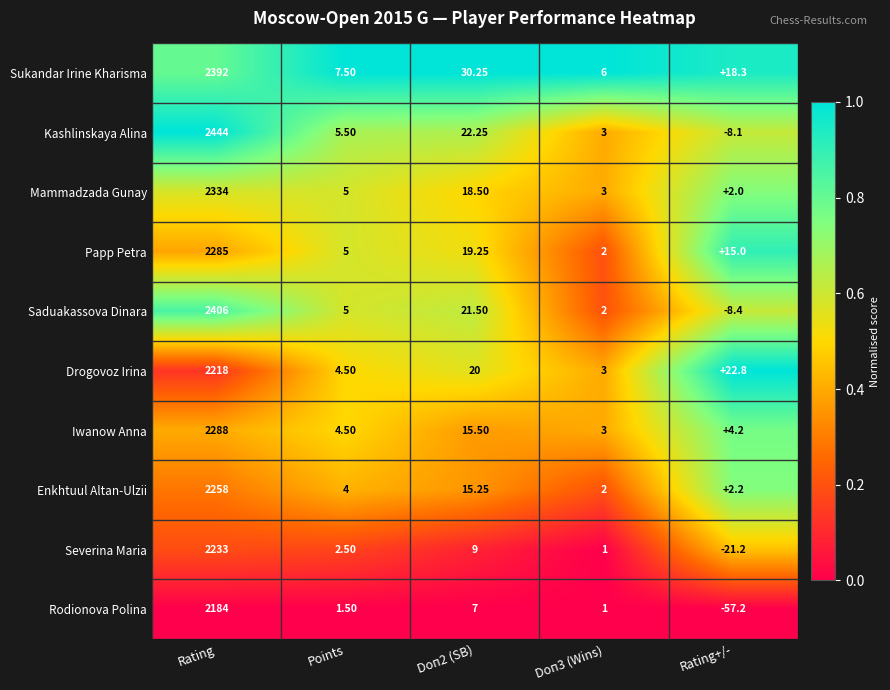

List the series in order of their peak value, lowest first.

Rodionova Polina, Drogovoz Irina, Severina Maria, Enkhtuul Altan-Ulzii, Papp Petra, Iwanow Anna, Mammadzada Gunay, Sukandar Irine Kharisma, Saduakassova Dinara, Kashlinskaya Alina